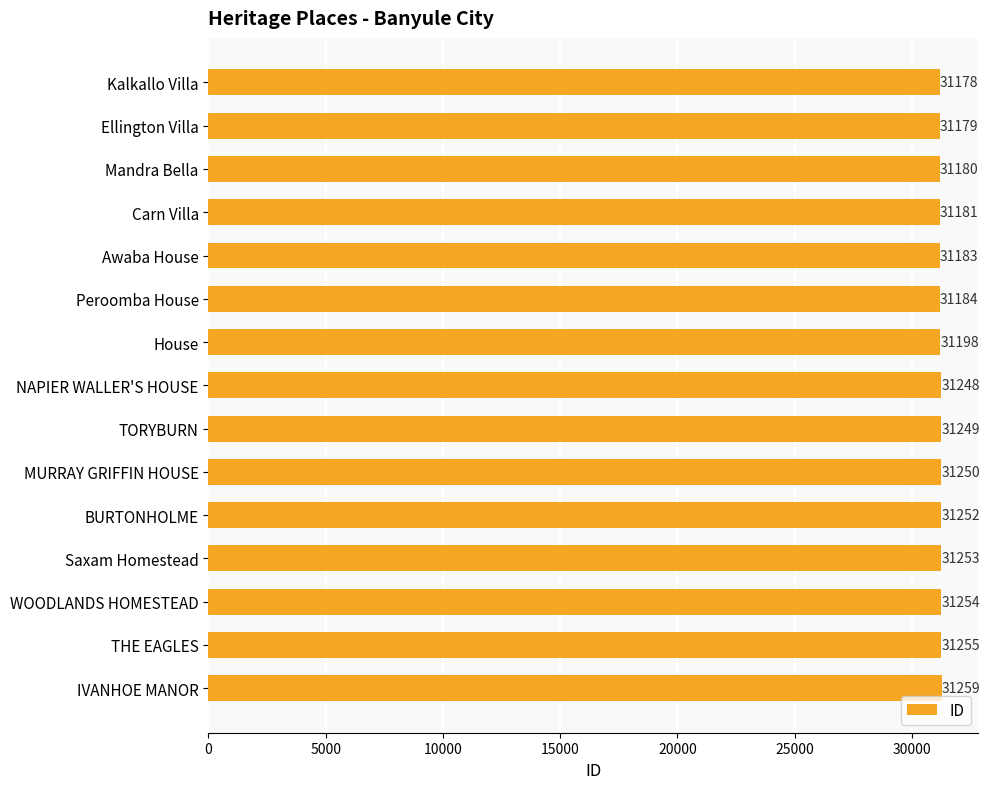

What is the label of the 9th bar from the top?

TORYBURN